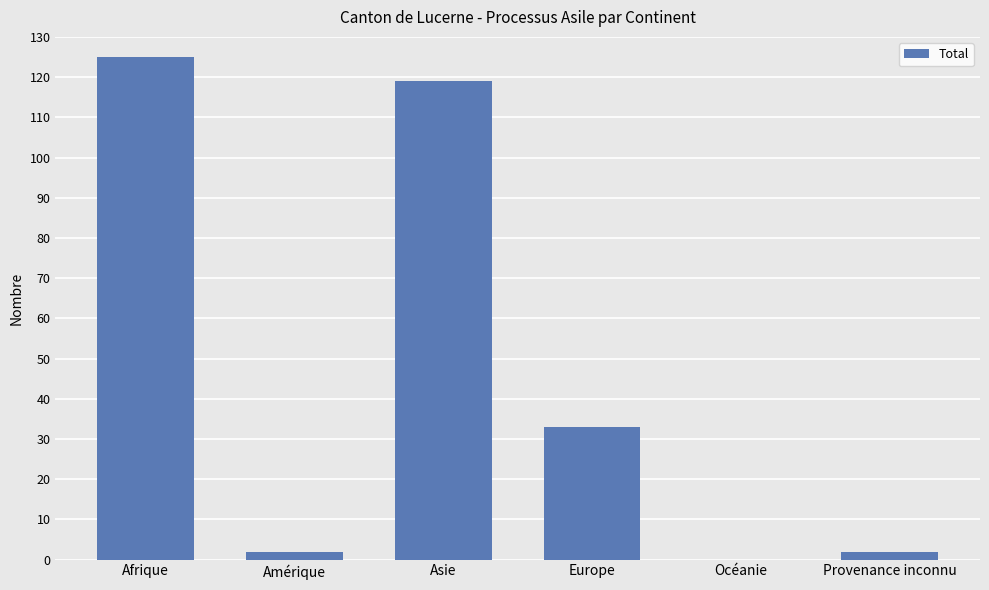

Reading right to left, list all the values displayed in this chart.

2	0	33	119	2	125